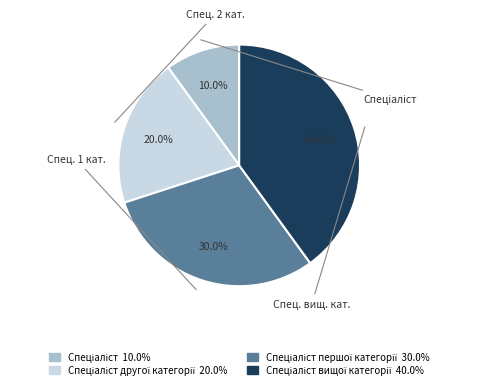

Is there any slice that represents more than half of the pie?

No